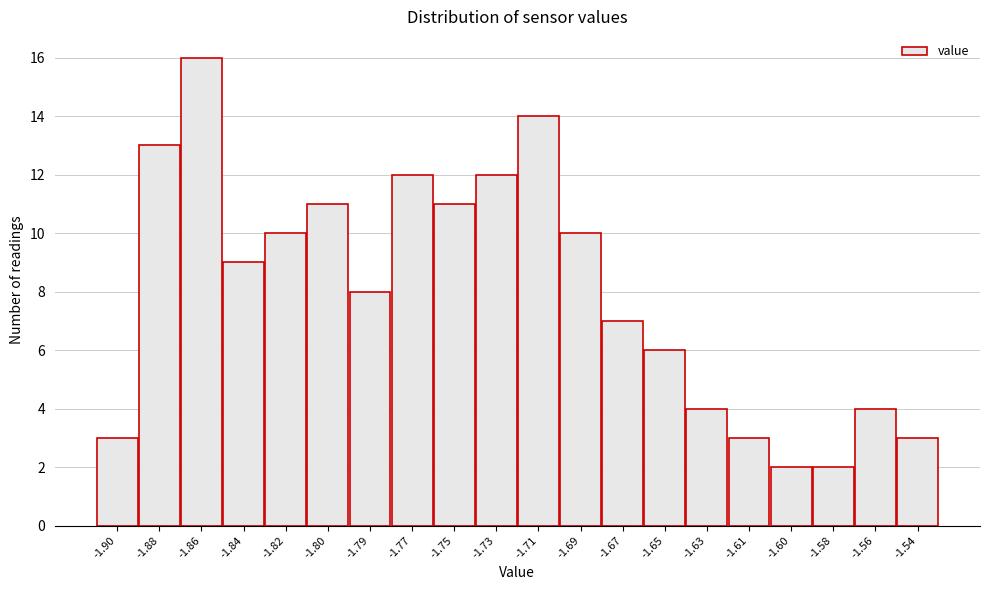

Reading right to left, what are all the values shown in this chart?

3	4	2	2	3	4	6	7	10	14	12	11	12	8	11	10	9	16	13	3